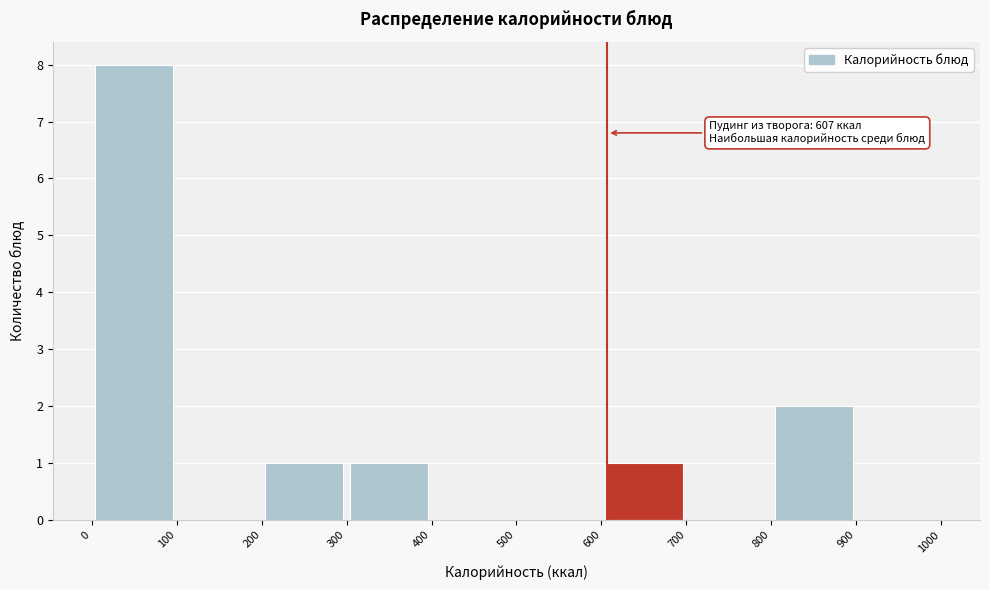

Which range on the x-axis has the tallest bar?

0 to 100